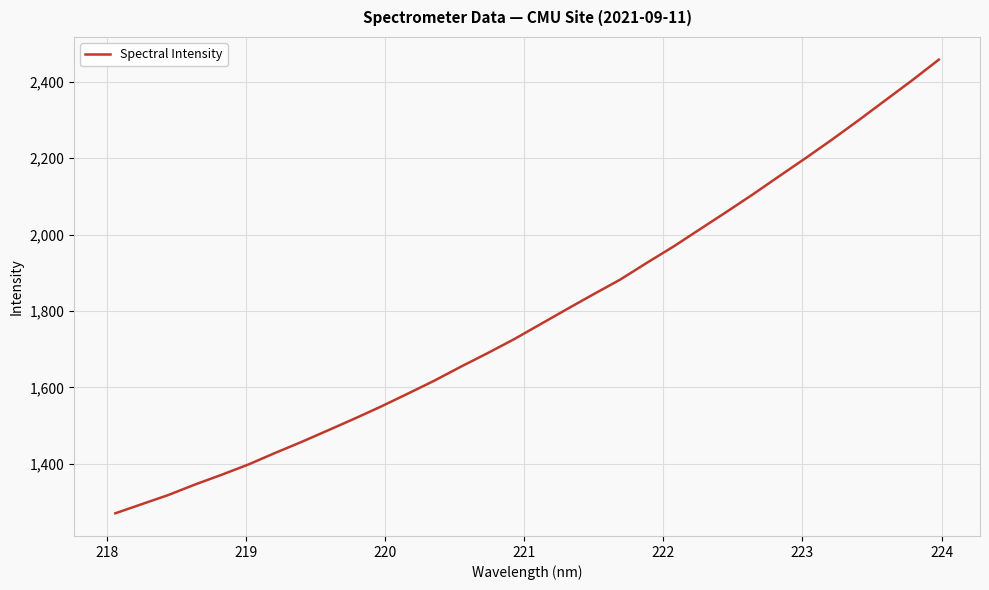

How many lines are shown in the chart?

1